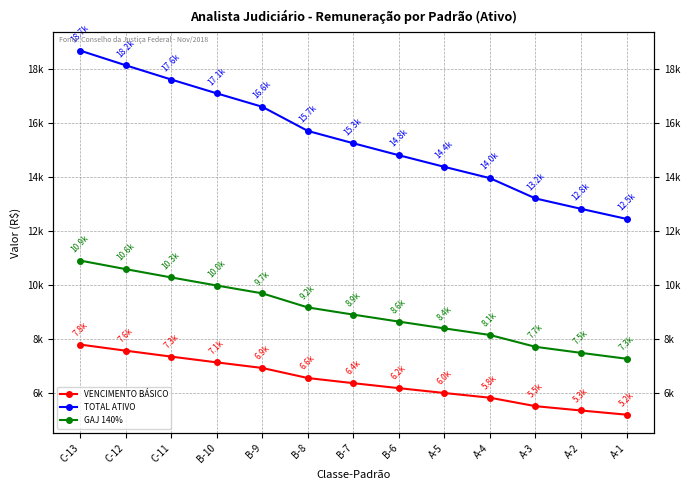

How many data points in GAJ 140% are less than 8902?

6